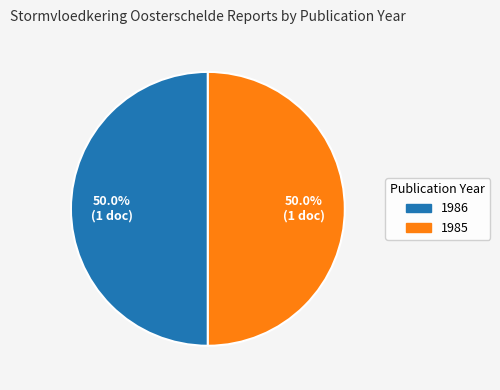

The 1985 slice represents 50% of the pie. True or false?

True